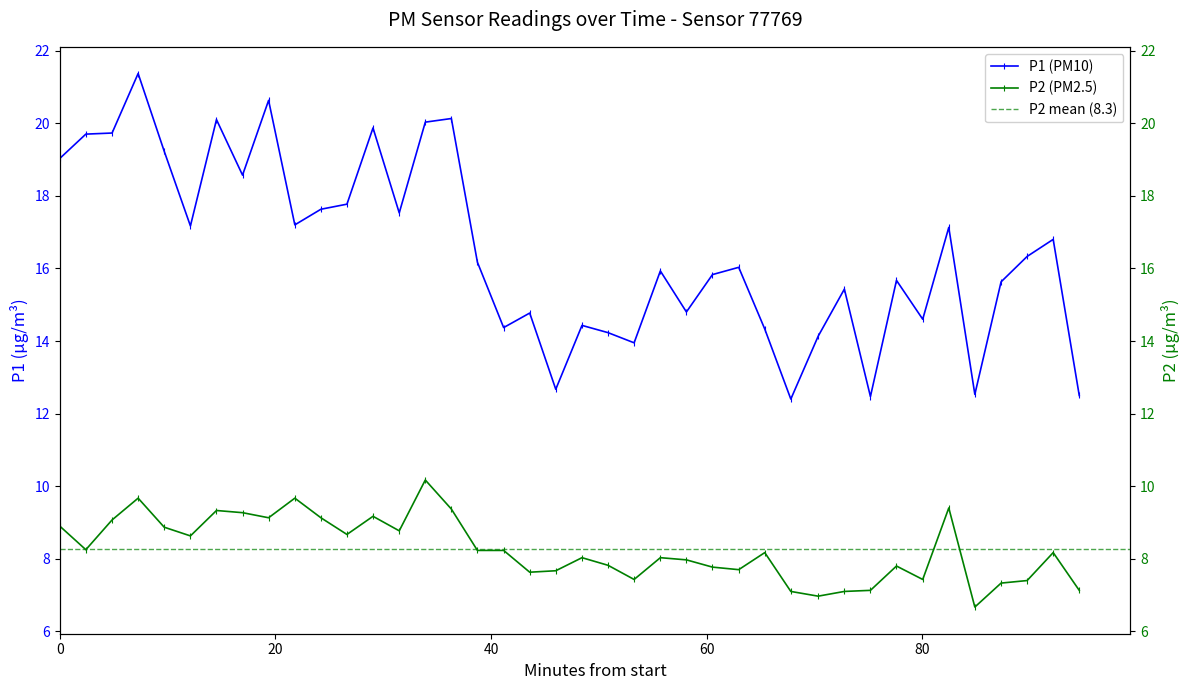

List the series in order of their peak value, lowest first.

P2, P1